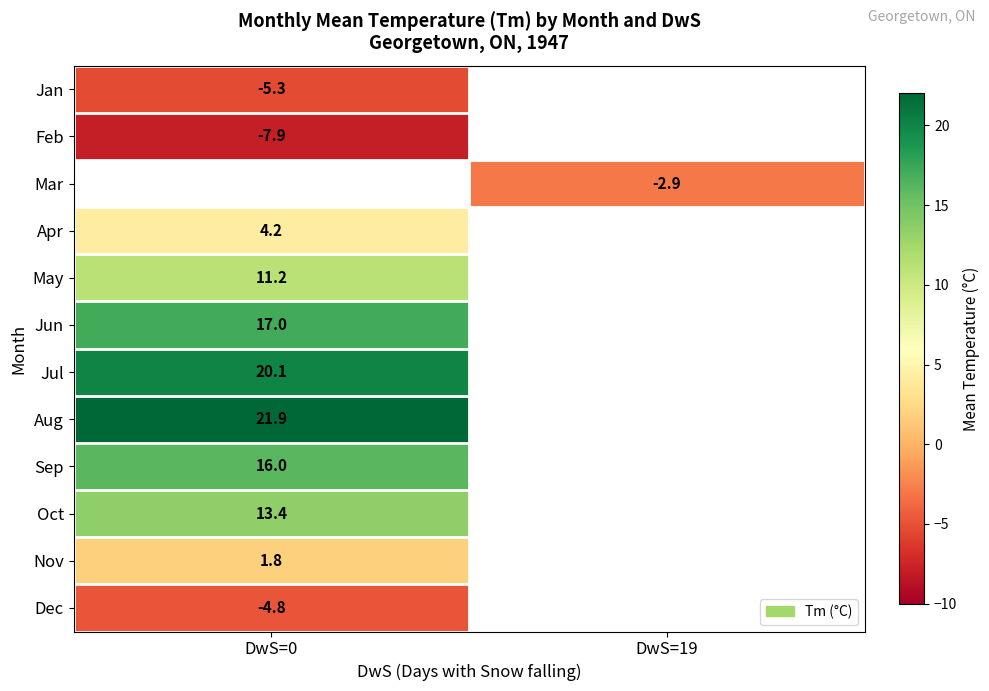

The Apr series shows 1.8 at DwS=0. True or false?

False